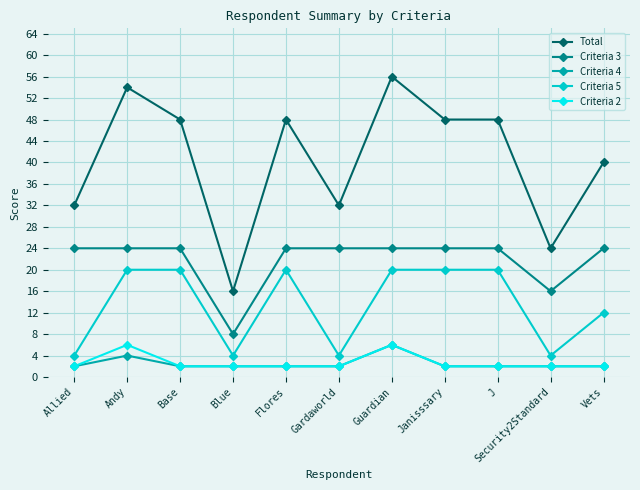

What is the total value across all series at Janisssary?

96